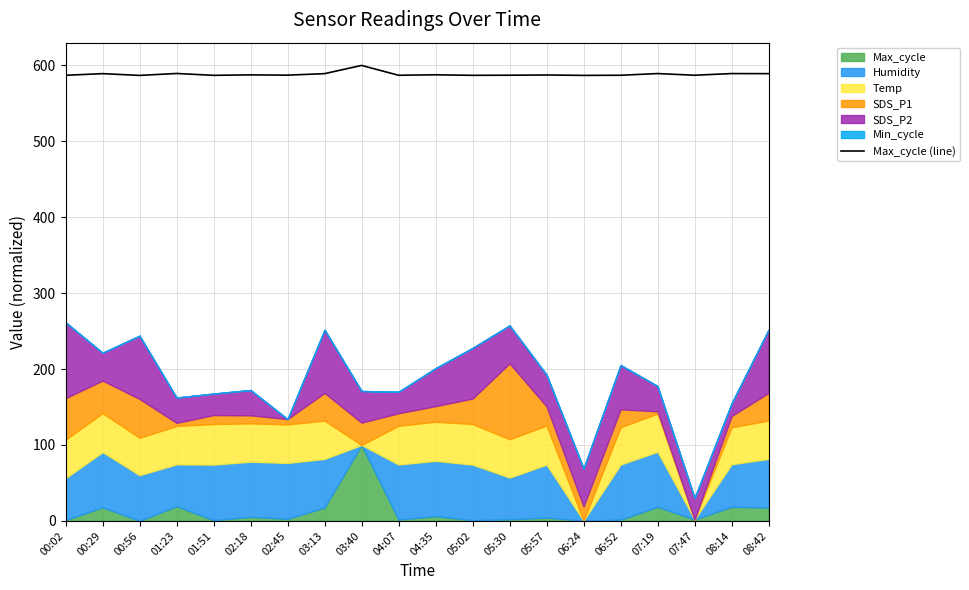

What is the sum of all values?

11768.4